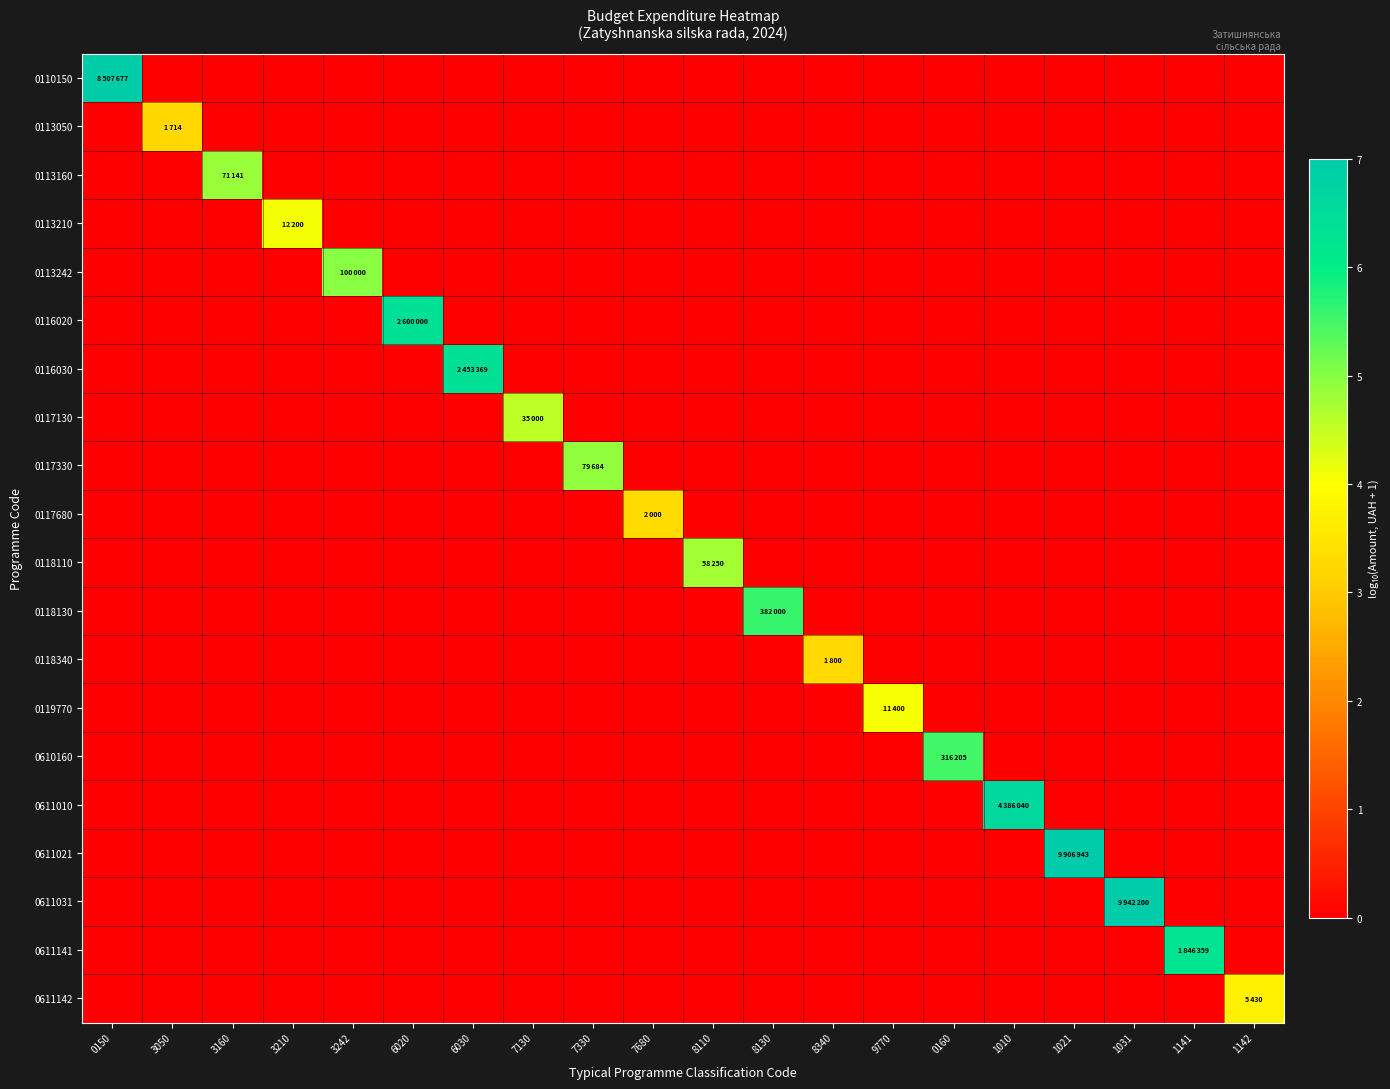

At how many categories does at least one series exceed 3?

20